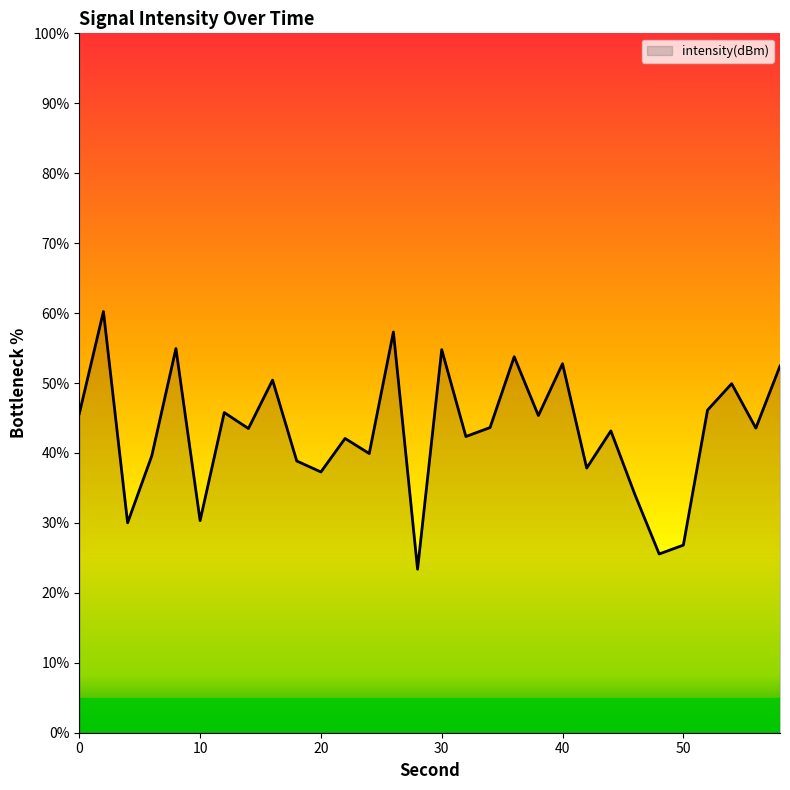

What is the greatest value displayed?

60.2